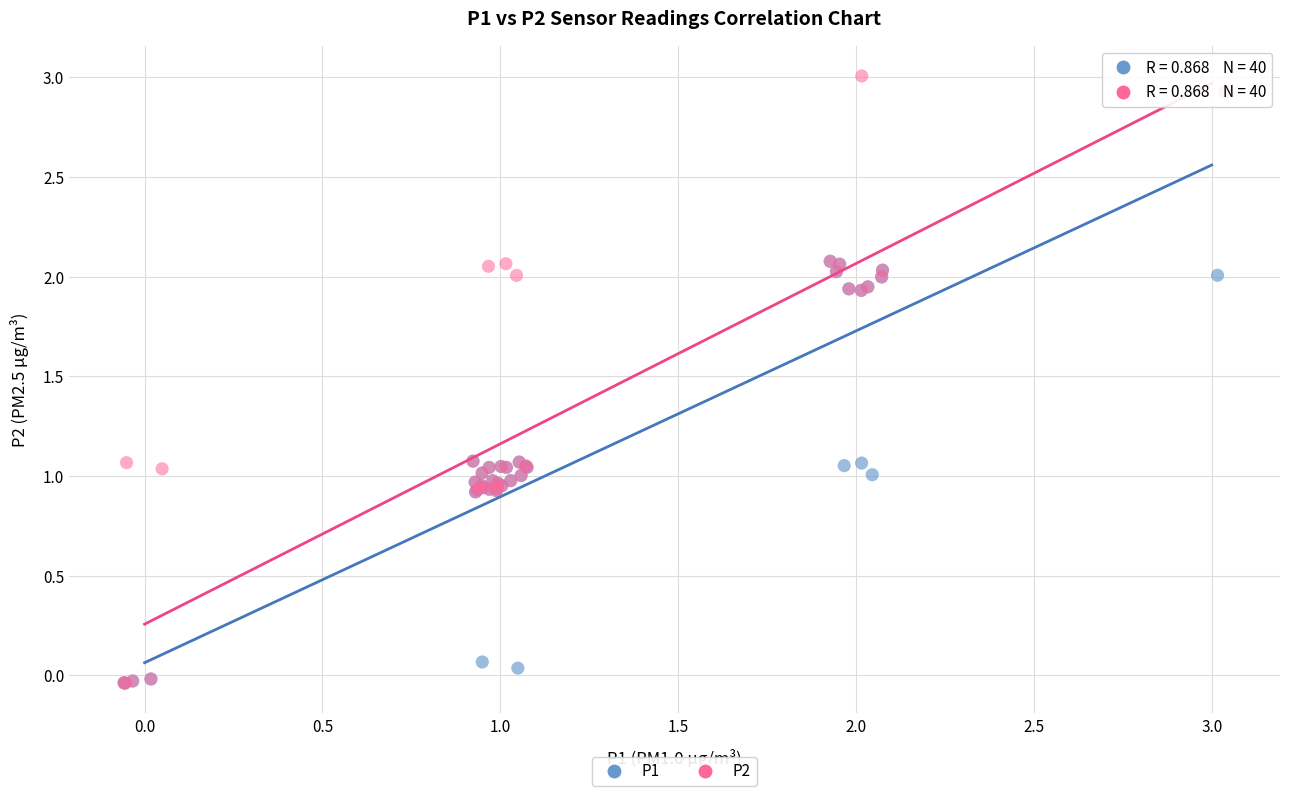

Which series has the widest spread of Y values?

P2